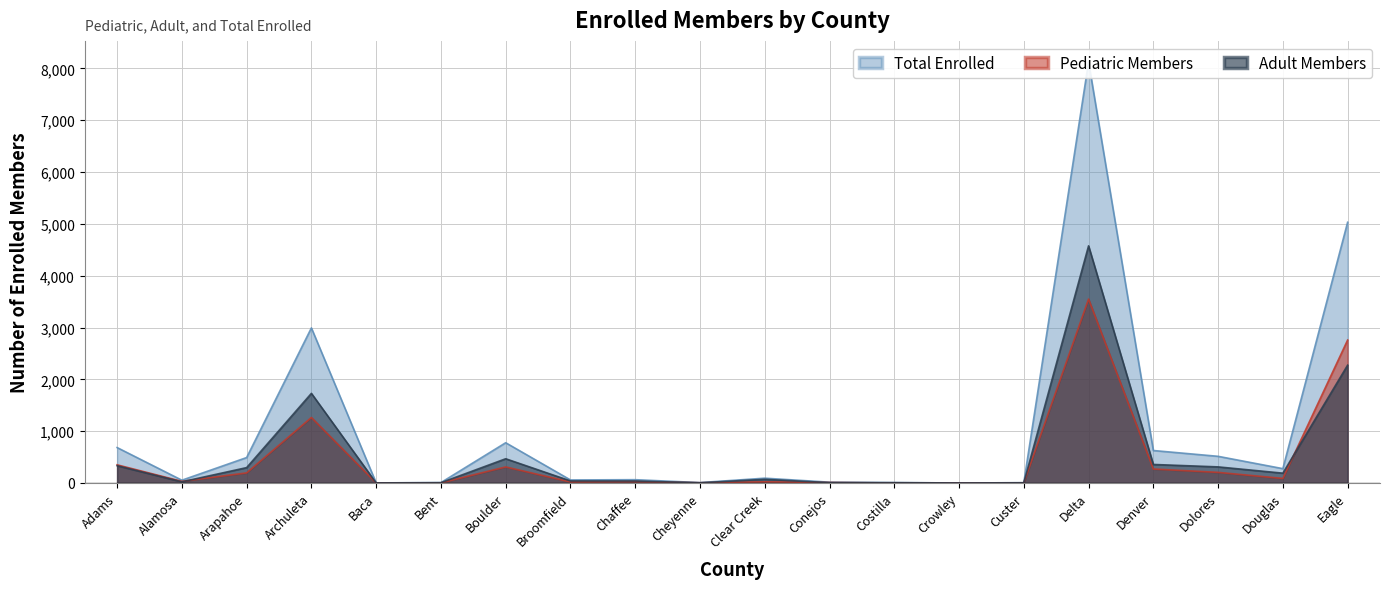

Rank the series by their maximum value, from lowest to highest.

Pediatric Members, Adult Members, Total Enrolled